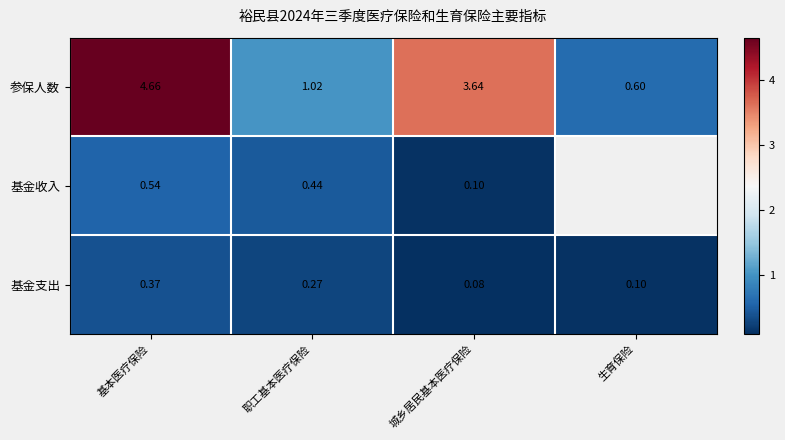

How many series are shown in this chart?

3